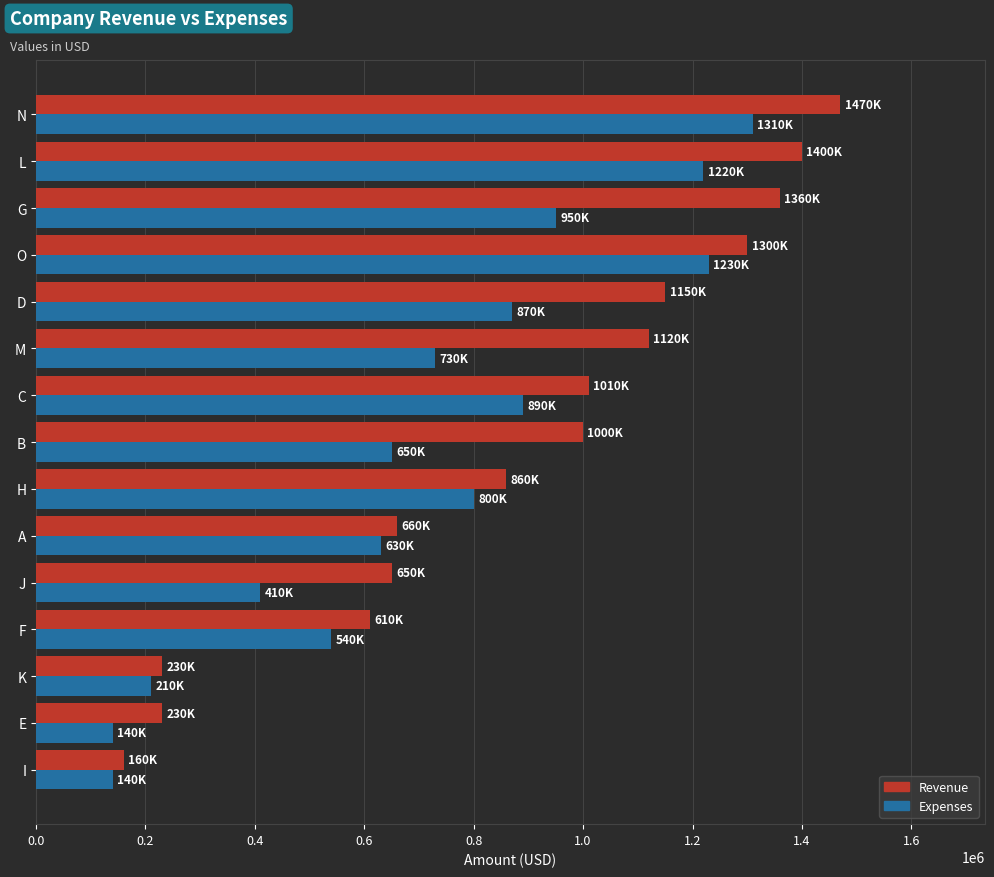

Which series has the largest total across all categories?

Revenue